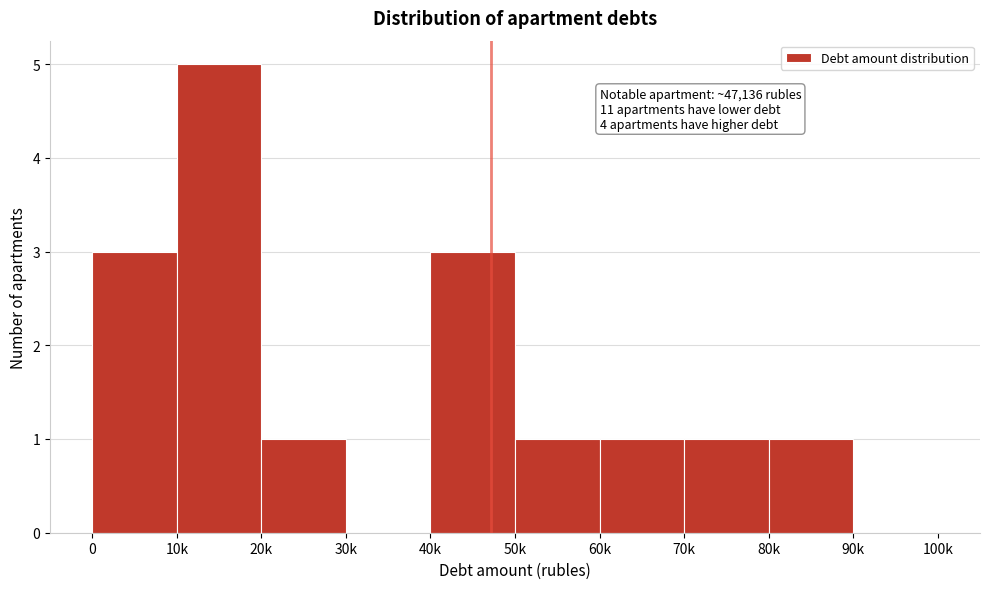

Reading right to left, what are all the values shown in this chart?

90k=0	80k=1	70k=1	60k=1	50k=1	40k=3	30k=0	20k=1	10k=5	0=3